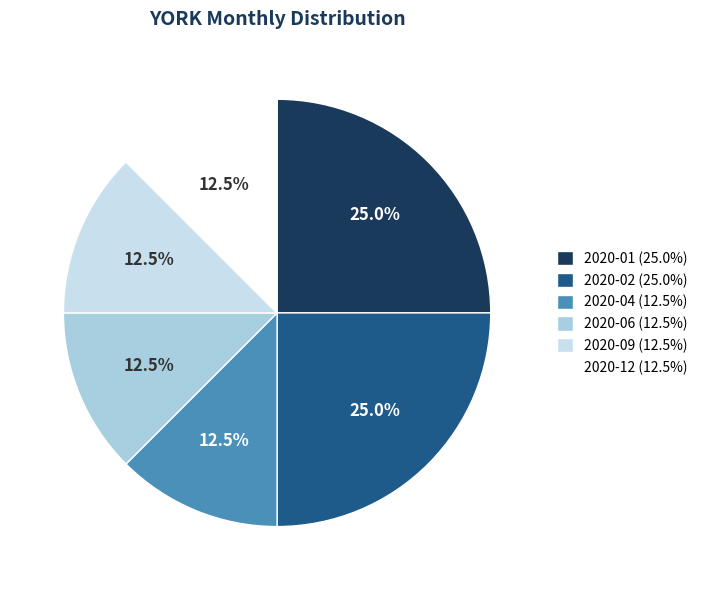

What is the largest slice in the pie chart?

2020-01